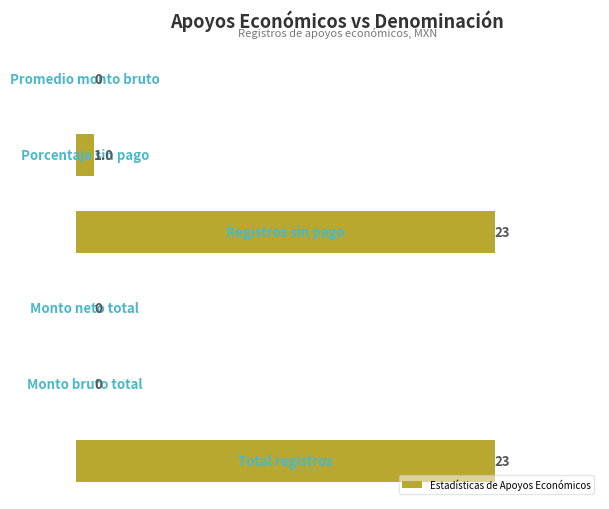

What is the maximum value shown in the chart?

23